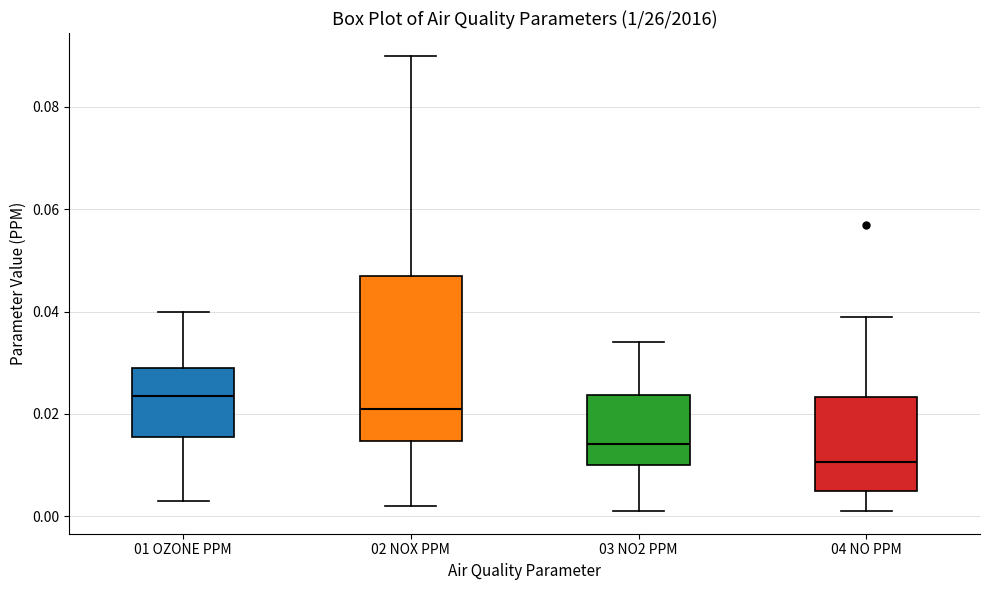

Where is the lower edge of the box for 02 NOX PPM on the y-axis? The values are not printed on the chart, so give them approximately, as read against the axis.

0.014